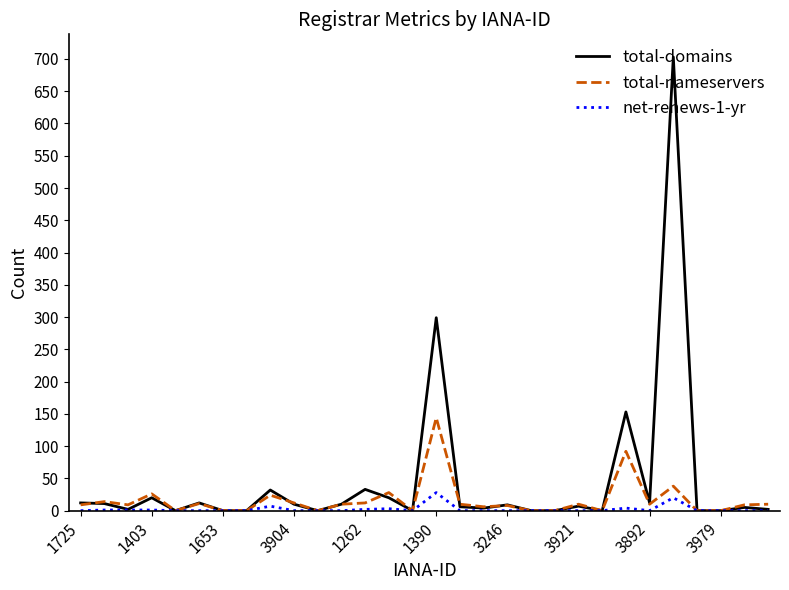

Which series has the widest spread of values?

total-domains